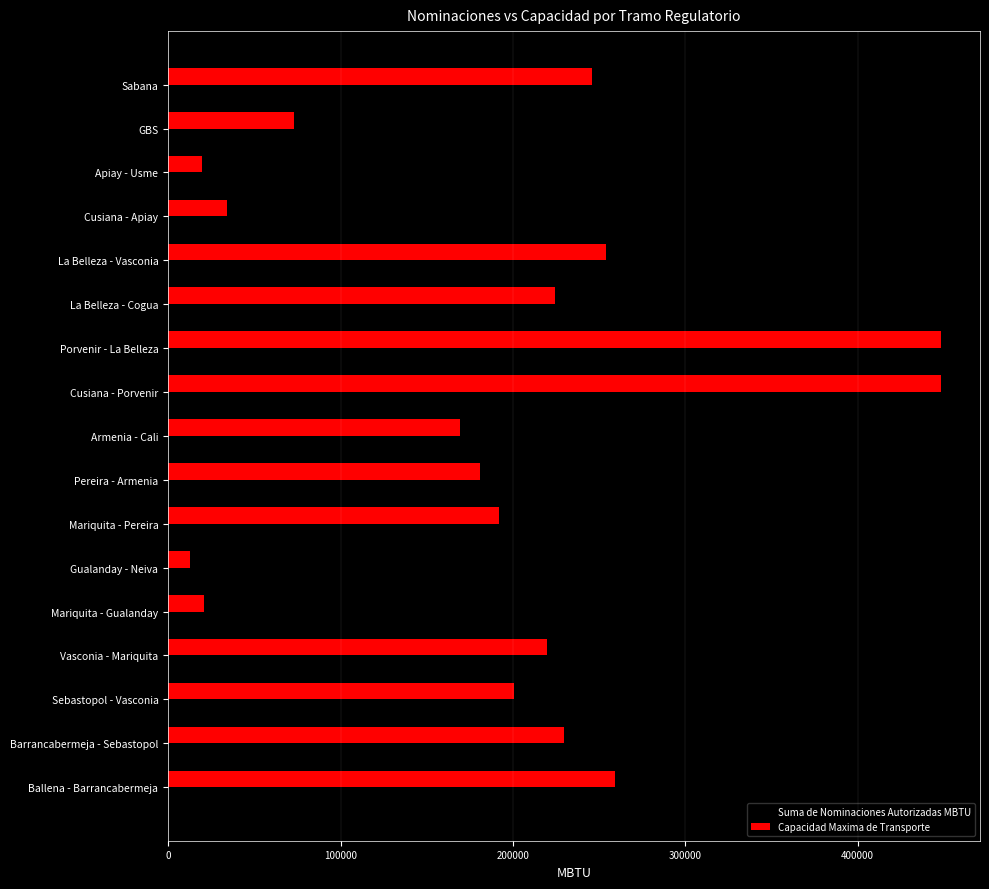

What is the total value across all series at Sebastopol - Vasconia?

329217.0